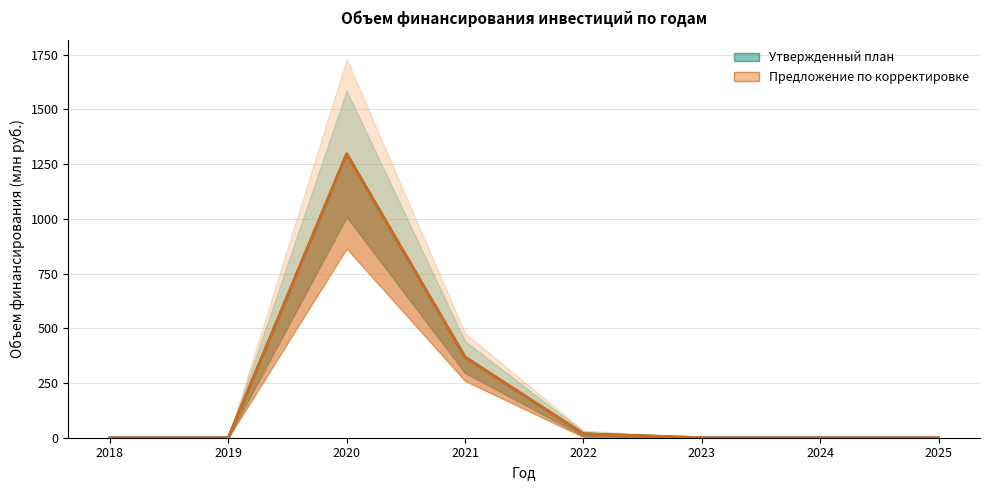

Between 2018 and 2023, which is larger?

2018